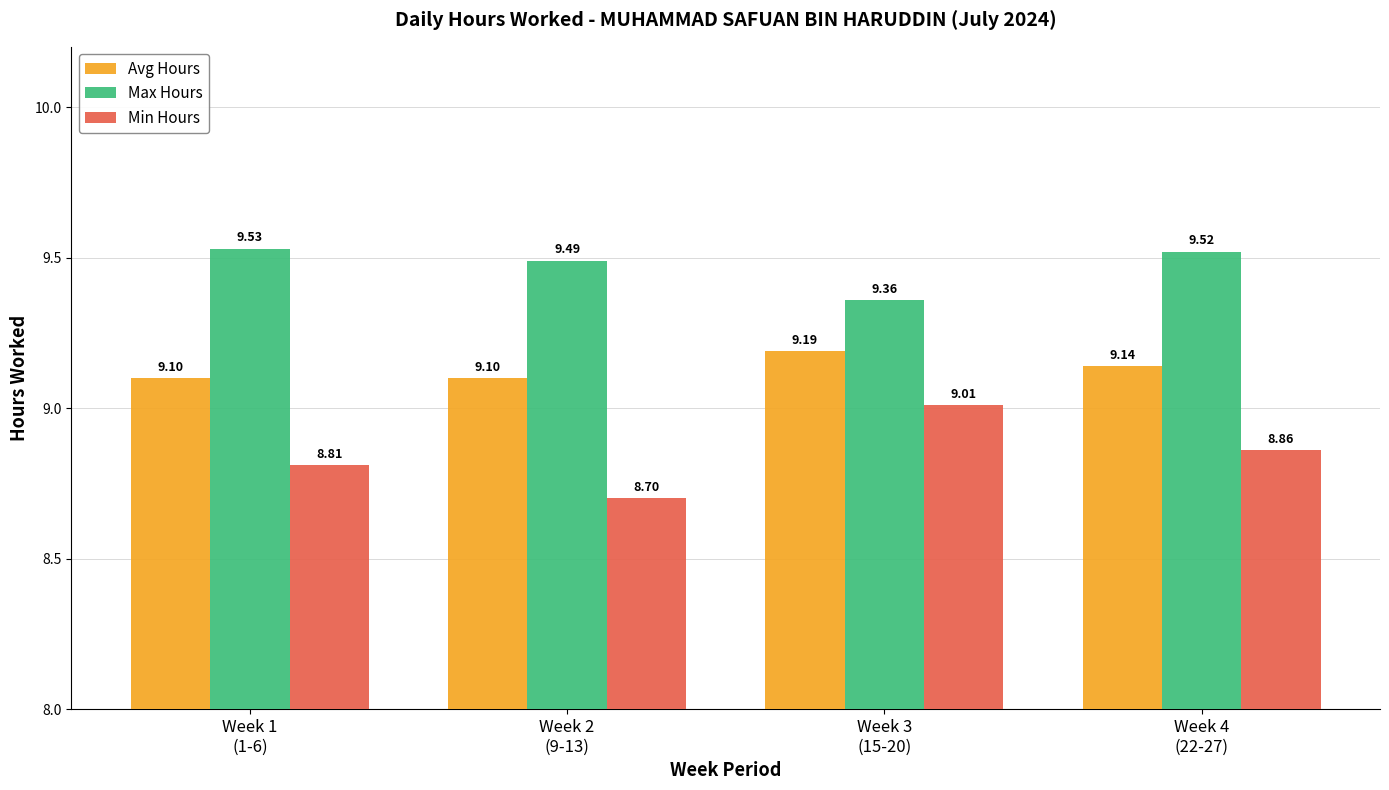

What is the value of the Max Hours bar at the 3rd from the left?

9.4